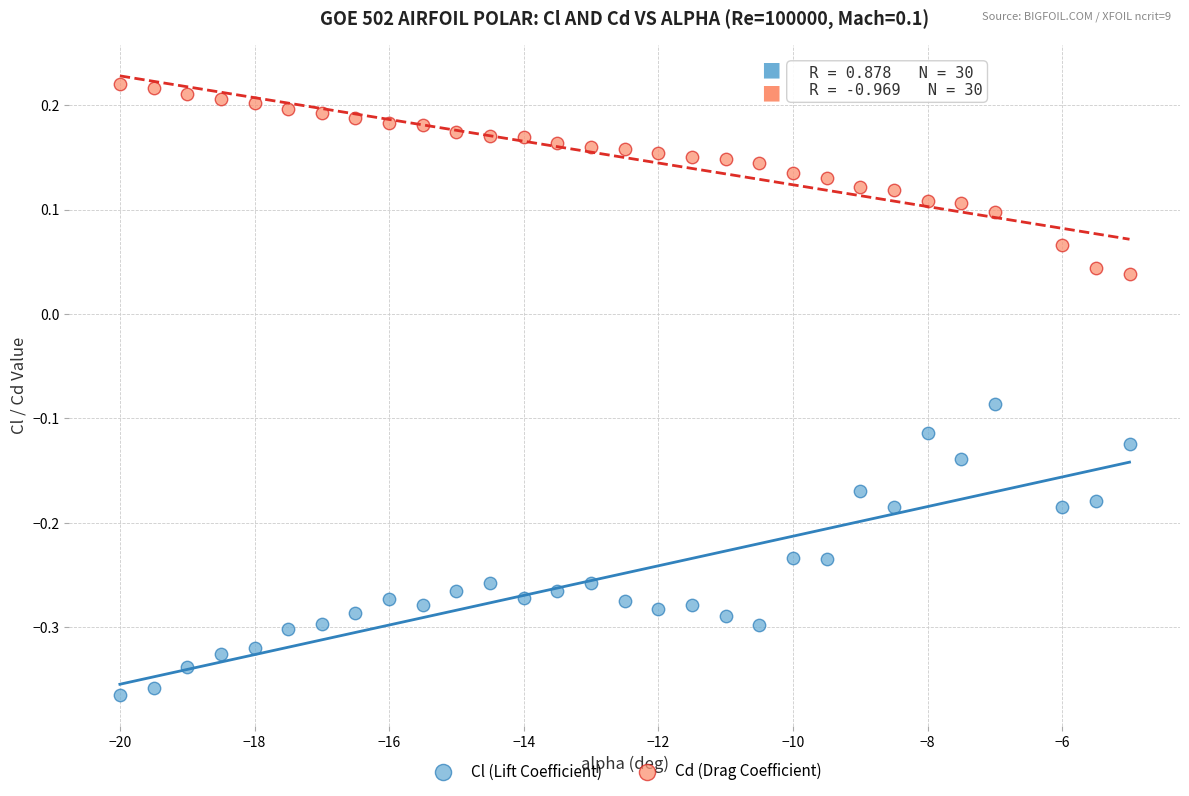

Which series contains the lowest Y value?

Cl (Lift Coefficient)